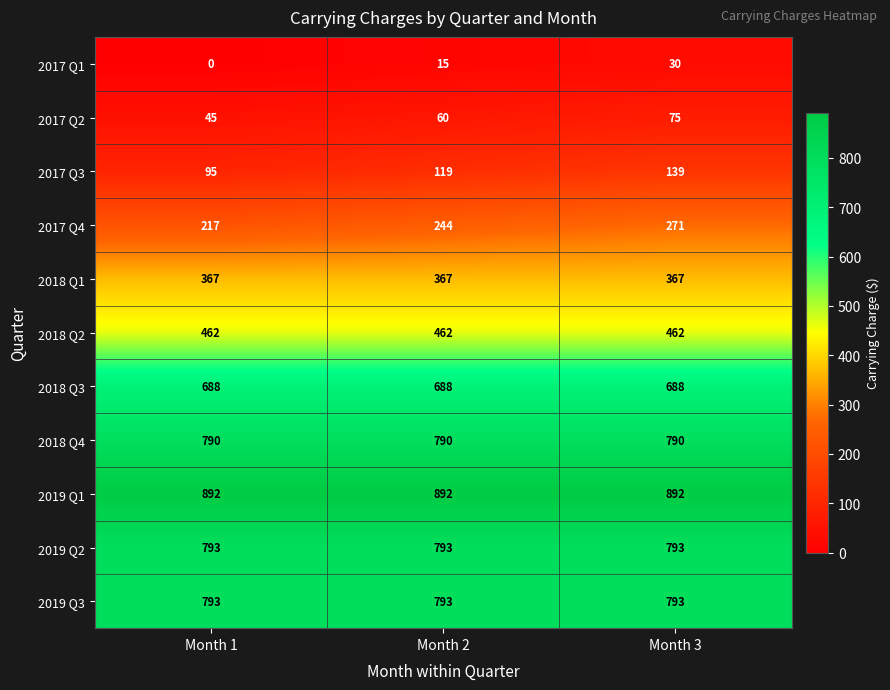

At how many categories does at least one series exceed 8?

3